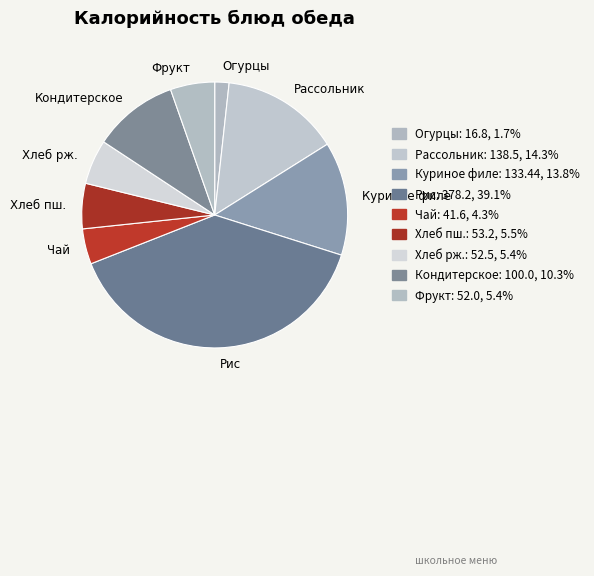

Is Рассольник the majority of the pie?

No